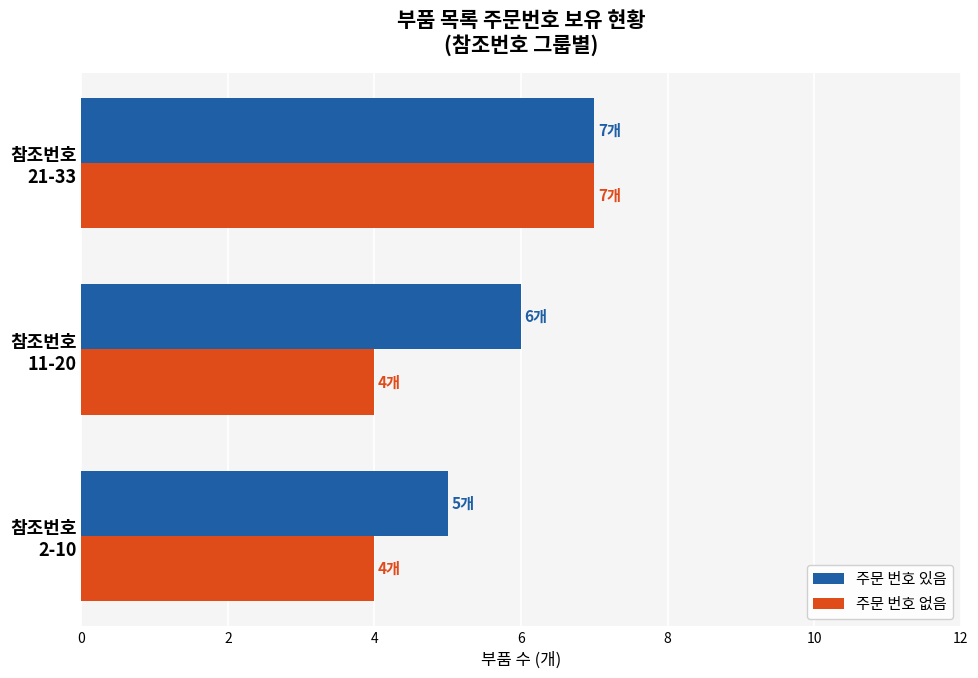

Which series has the widest spread of values?

주문 번호 없음